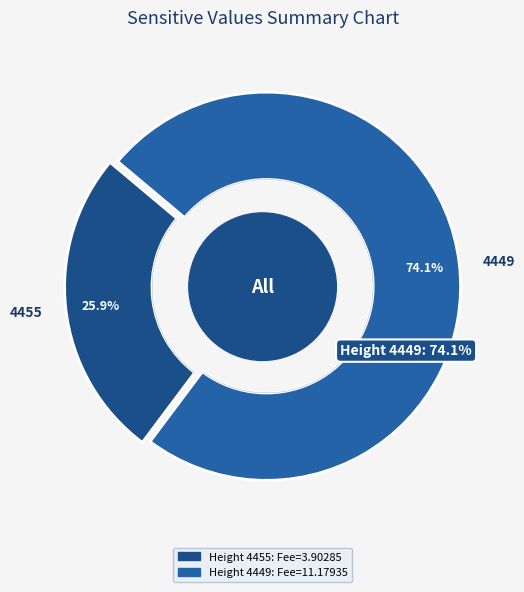

Is 4455 the majority of the pie?

No